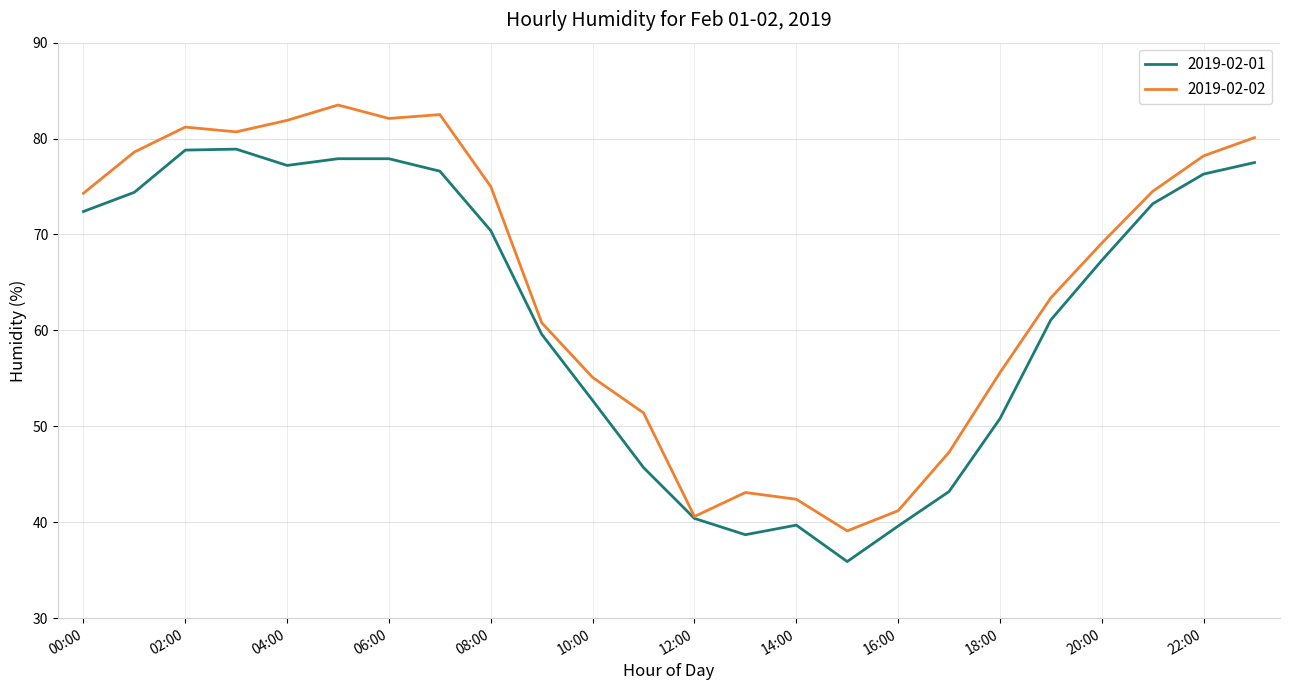

What is the minimum value for 2019-02-02?

39.1